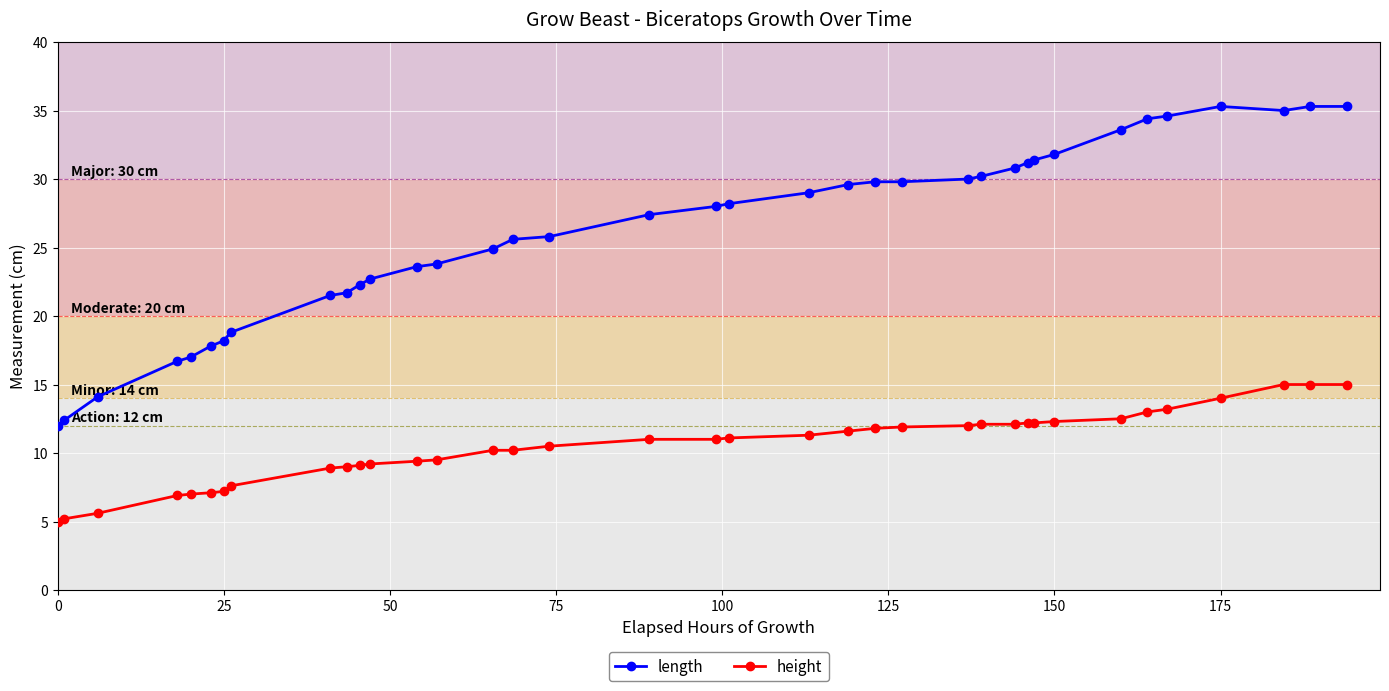

Which series has the largest total across all categories?

length